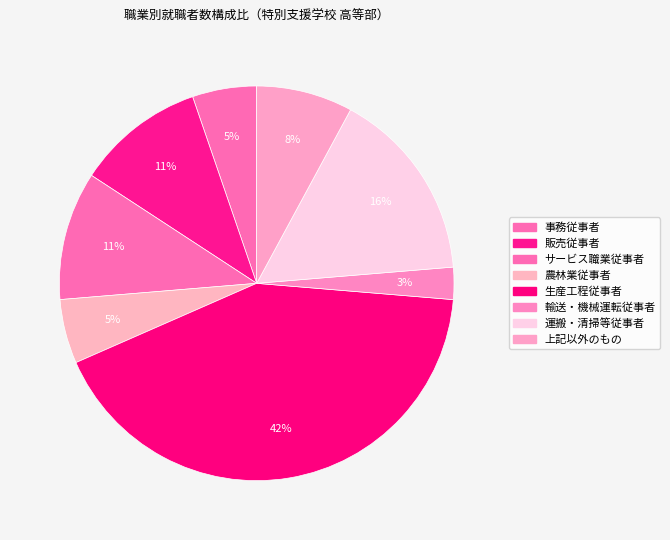

How many segments does this pie chart have?

8